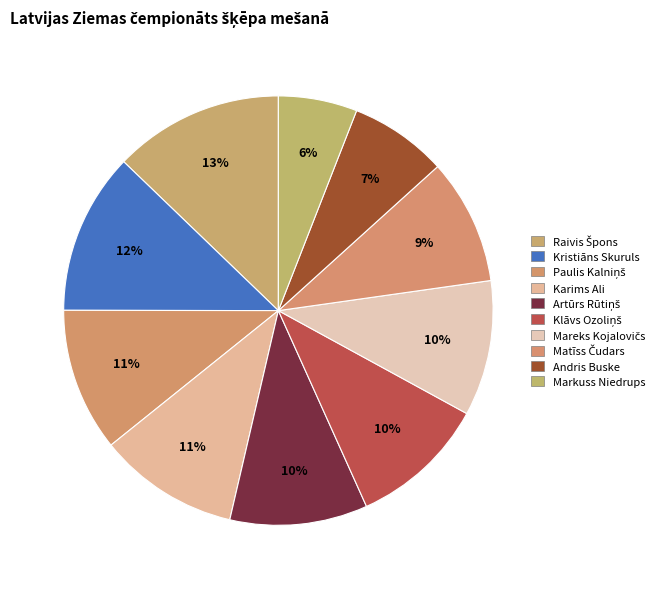

Count the number of slices in the pie.

10